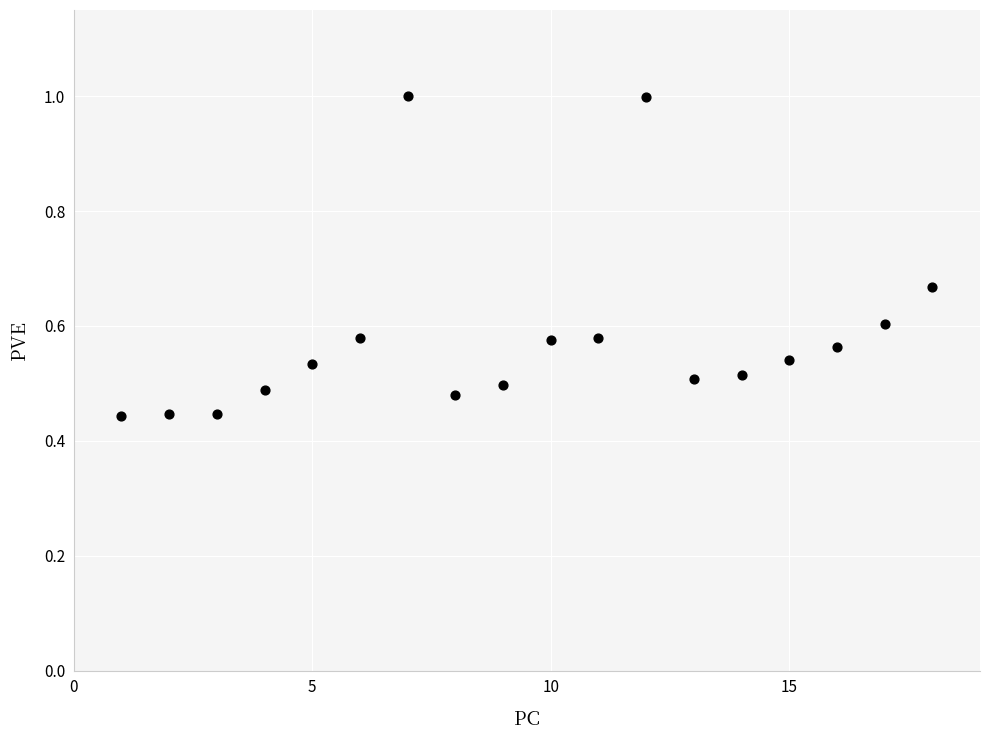

What is the range of X values (max minus min)?

17.0